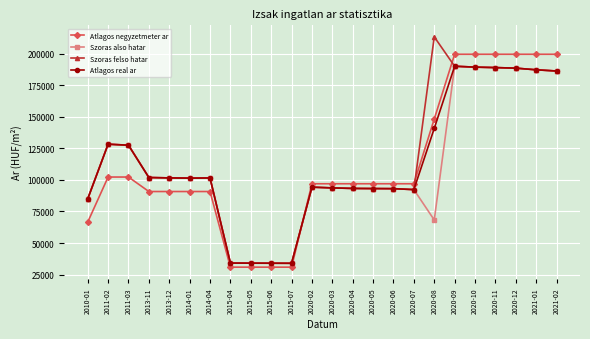

What is the lowest value of the Szoras also hatar series?

33964